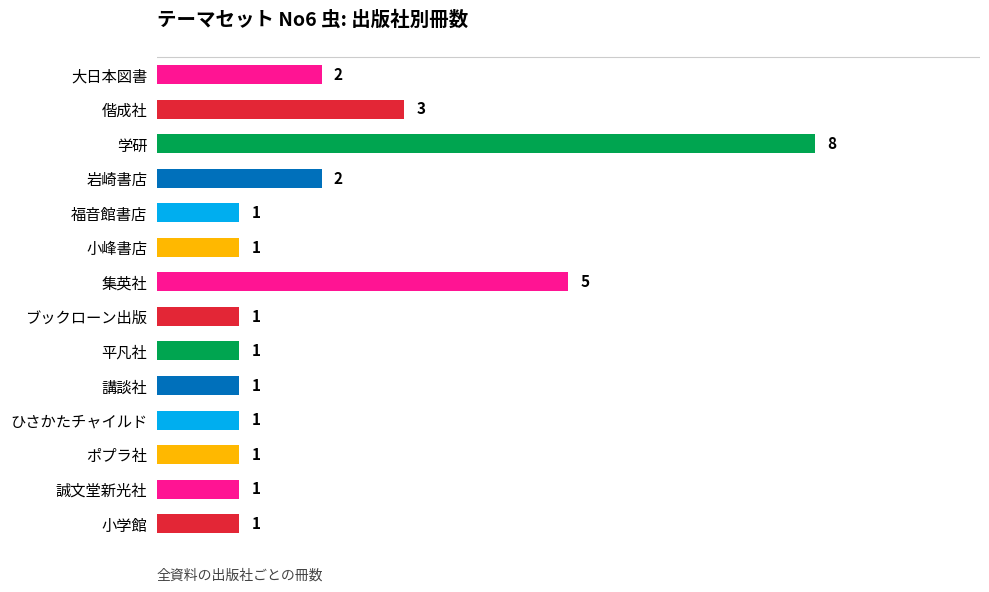

What position from the bottom is 集英社?

8